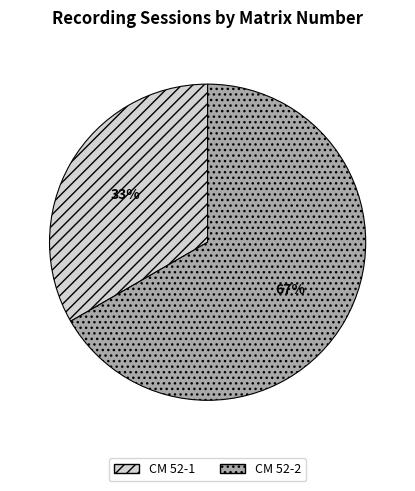

Is the sum of CM 52-1 and CM 52-2 greater than half?

Yes